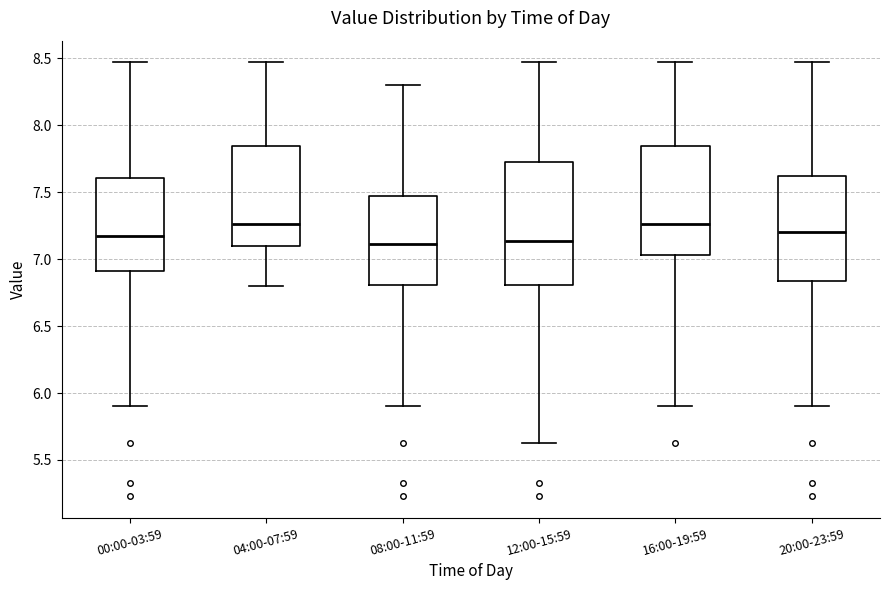

Comparing the boxes themselves (not the whiskers), which one is the tallest?

12:00-15:59